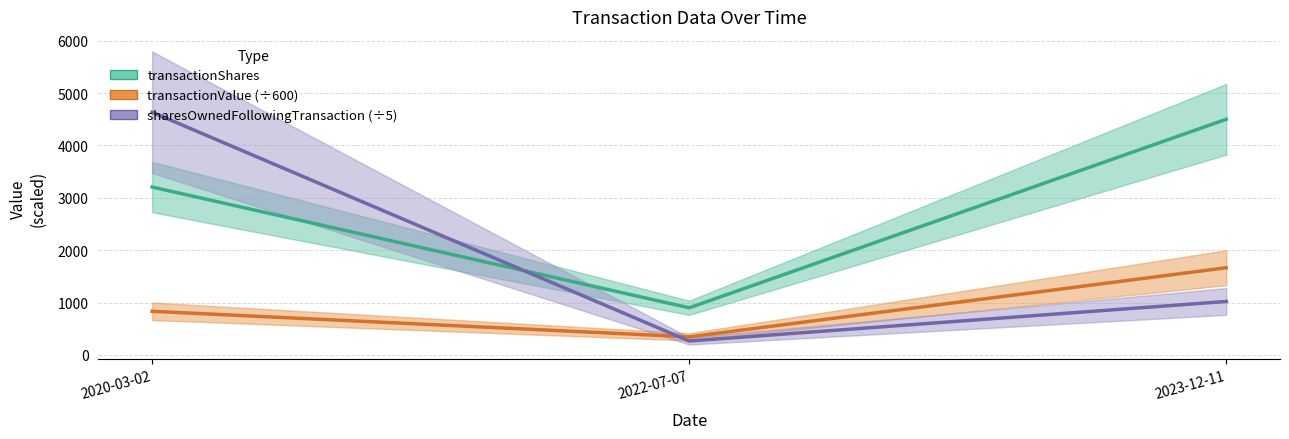

What is the lowest value of the transactionShares series?

900.0